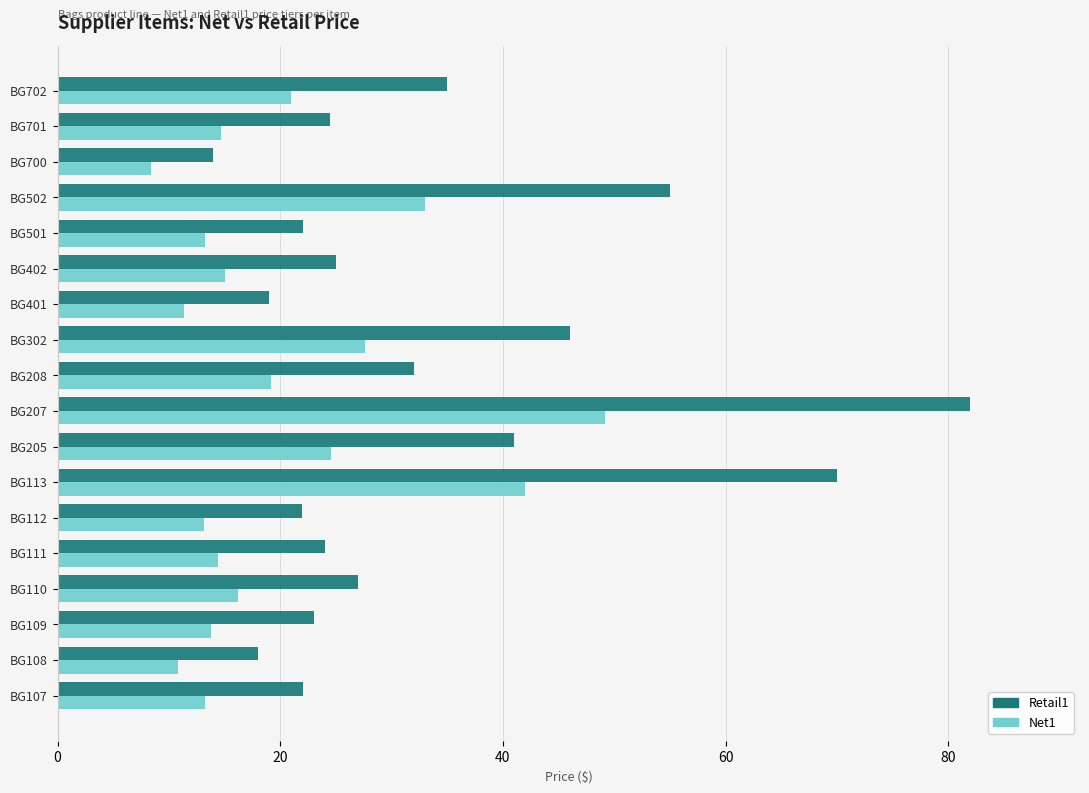

What is the difference between the second highest and second lowest values in the Net1 series?

31.2